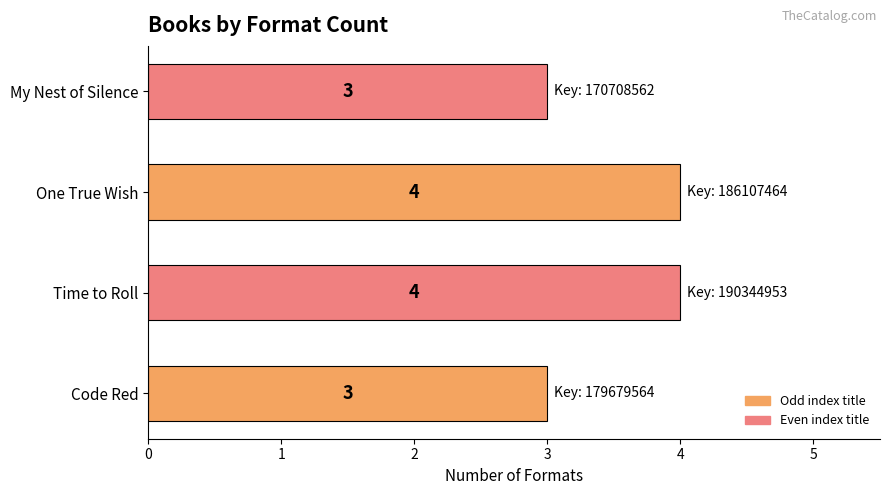

Count the values in the range 3 to 4.

4